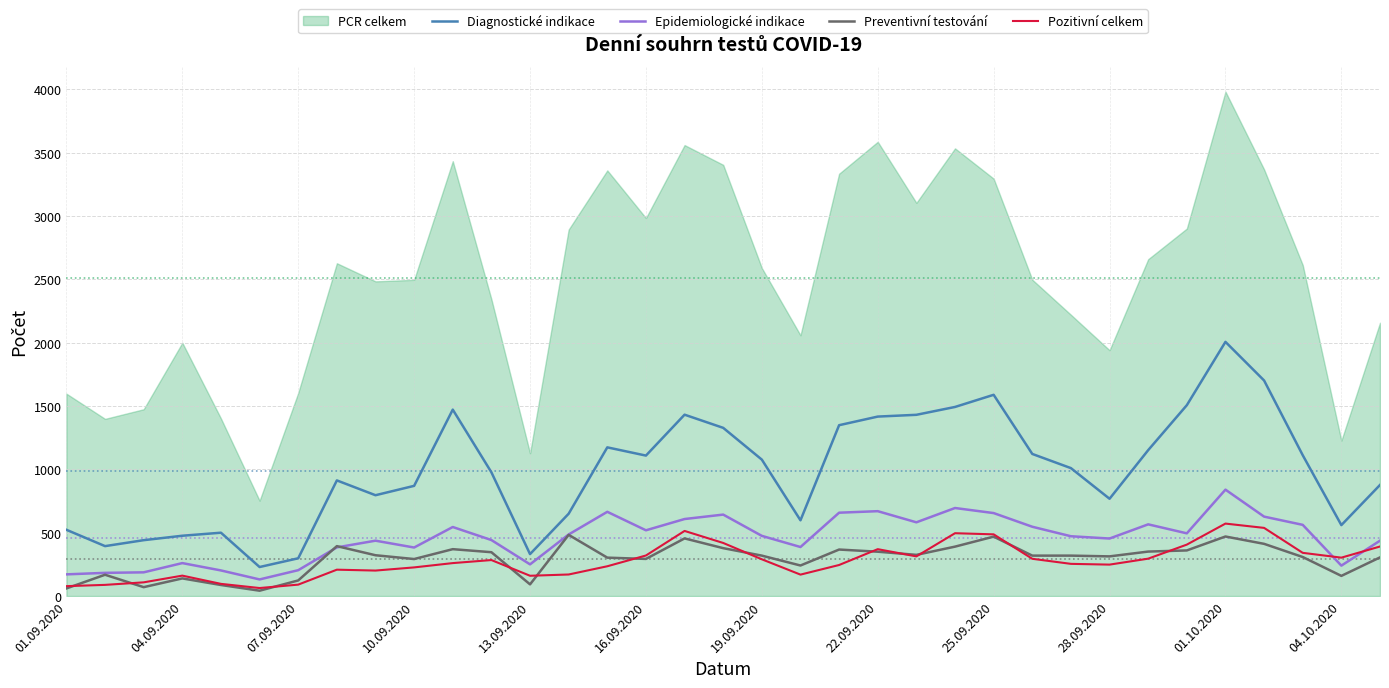

True or false: Preventivní testování and Diagnostické indikace cross at least once.

False